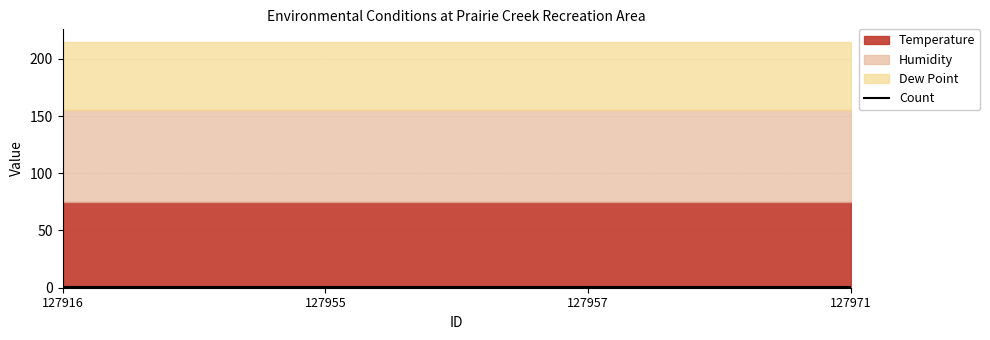

How many series are shown in this chart?

4